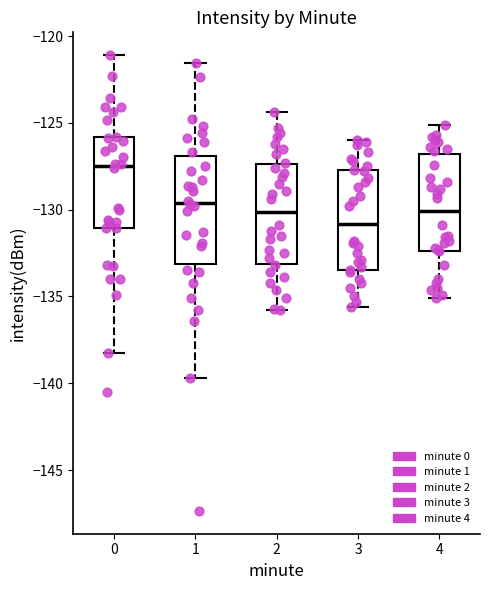

Reading left to right, read every box against the y-axis: the position of its median line, the range the box covers, and the ends of its whiskers. The values are not printed on the chart, so give them approximately, as read against the axis.

0: median -127.5, box -131.0 to -126.0, whiskers -138.5 to -121.0
1: median -129.5, box -133.0 to -127.0, whiskers -139.5 to -121.5
2: median -130.0, box -133.0 to -127.5, whiskers -136.0 to -124.5
3: median -131.0, box -133.5 to -127.5, whiskers -135.5 to -126.0
4: median -130.0, box -132.5 to -127.0, whiskers -135.0 to -125.0